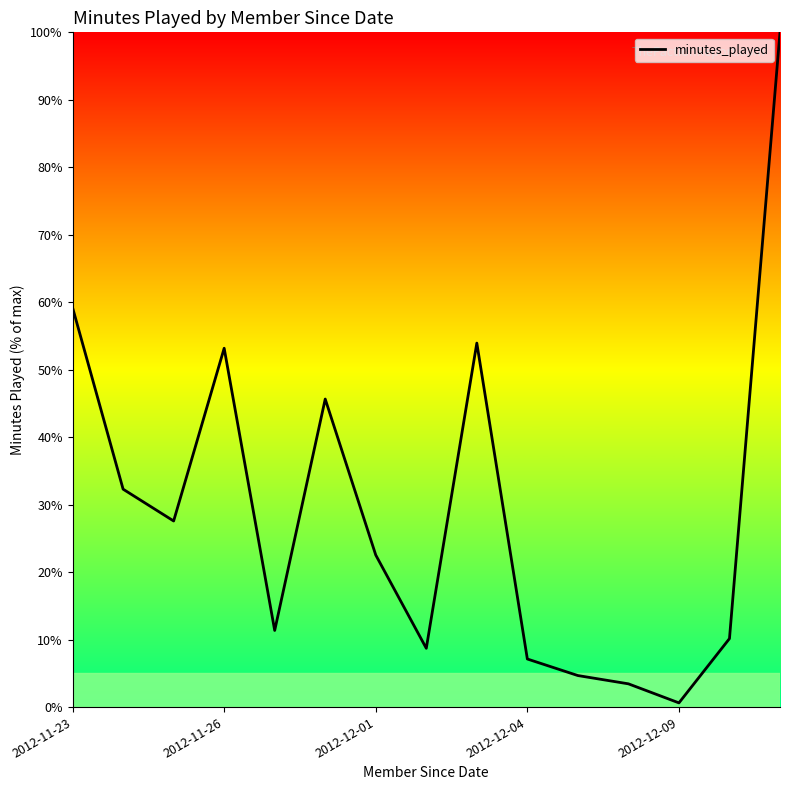

What is the greatest value displayed?

100.0